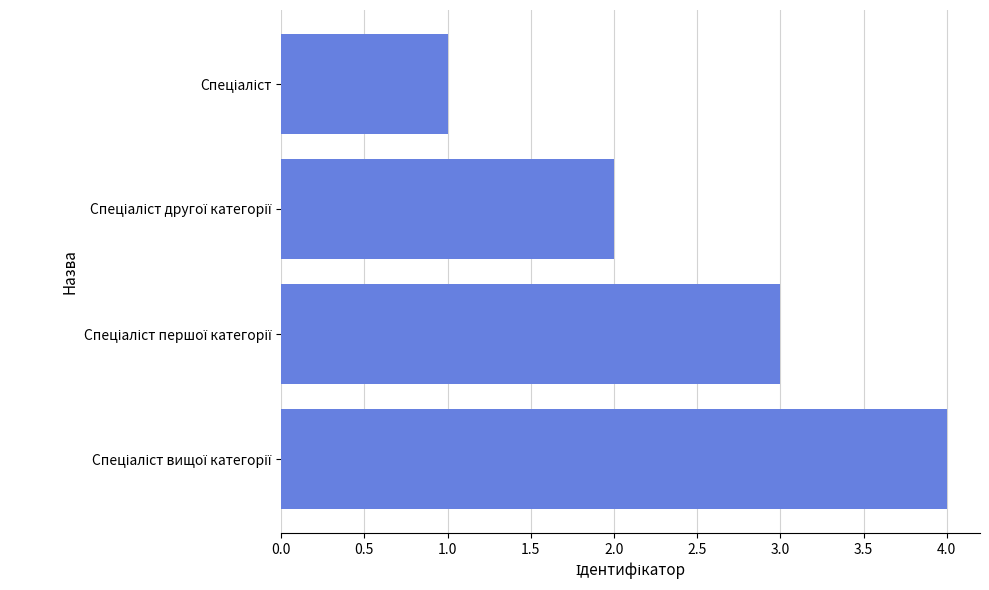

What is the sum of all values?

10